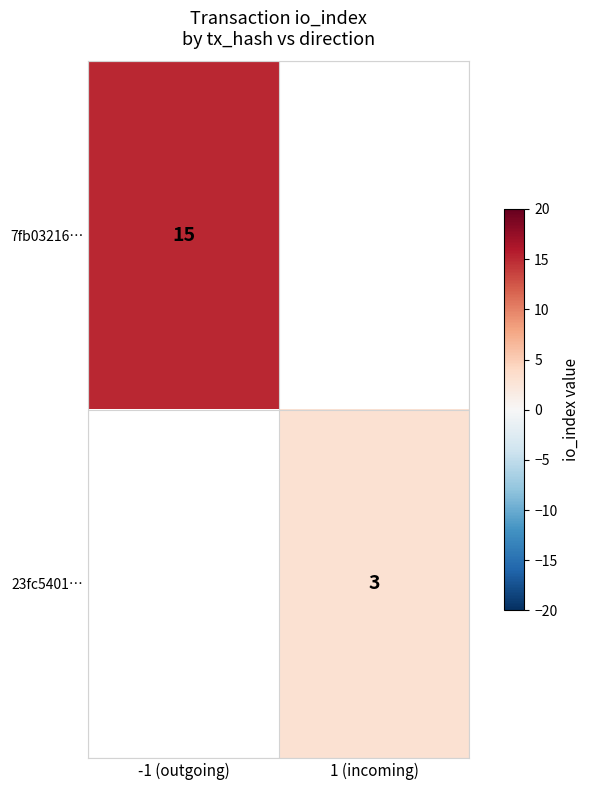

The value of 23fc5401… at 1 (incoming) is 1. True or false?

False